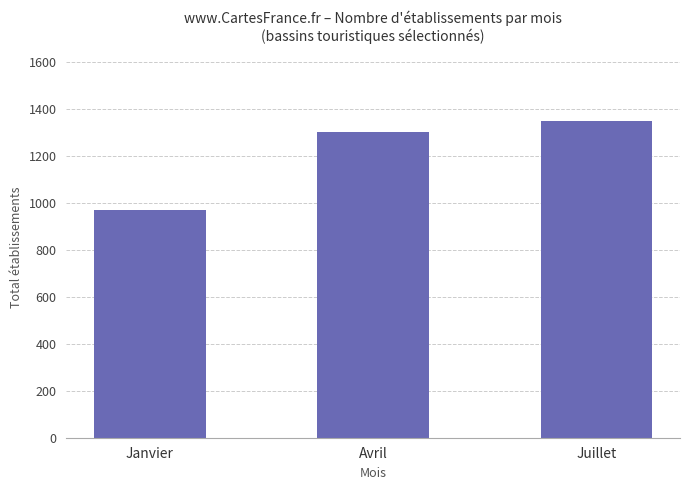

Read the value at Juillet.

1351